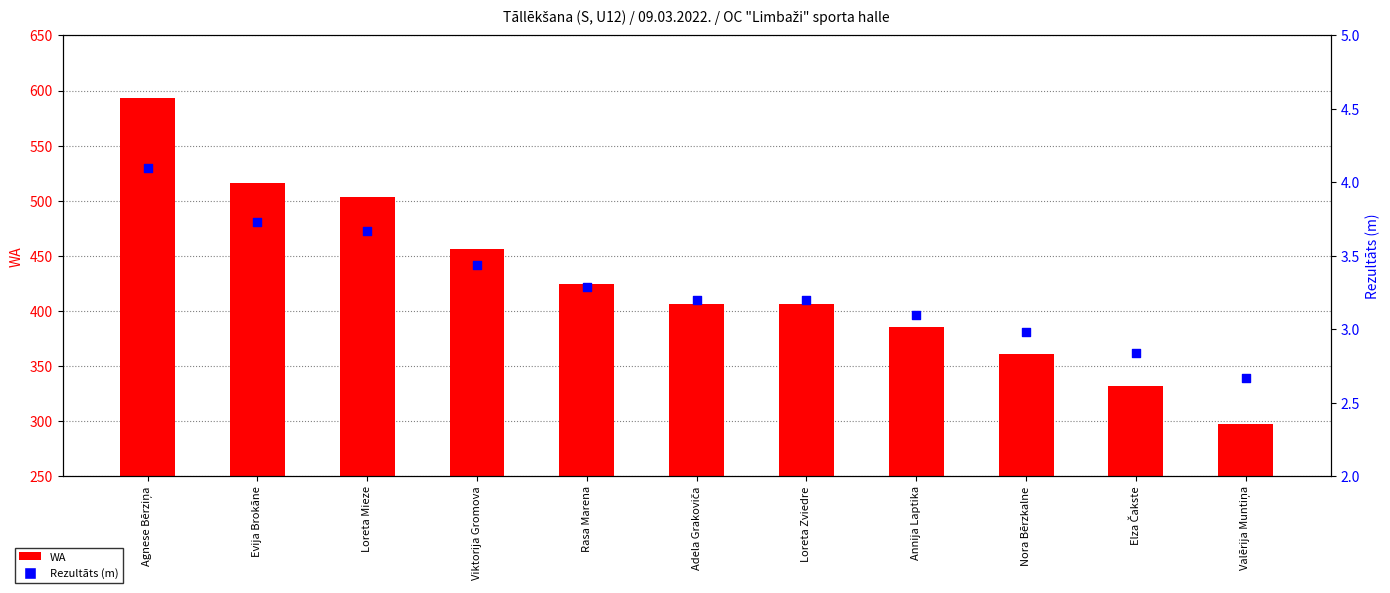

What is the total value across all series at Agnese Bērziņa?

597.1